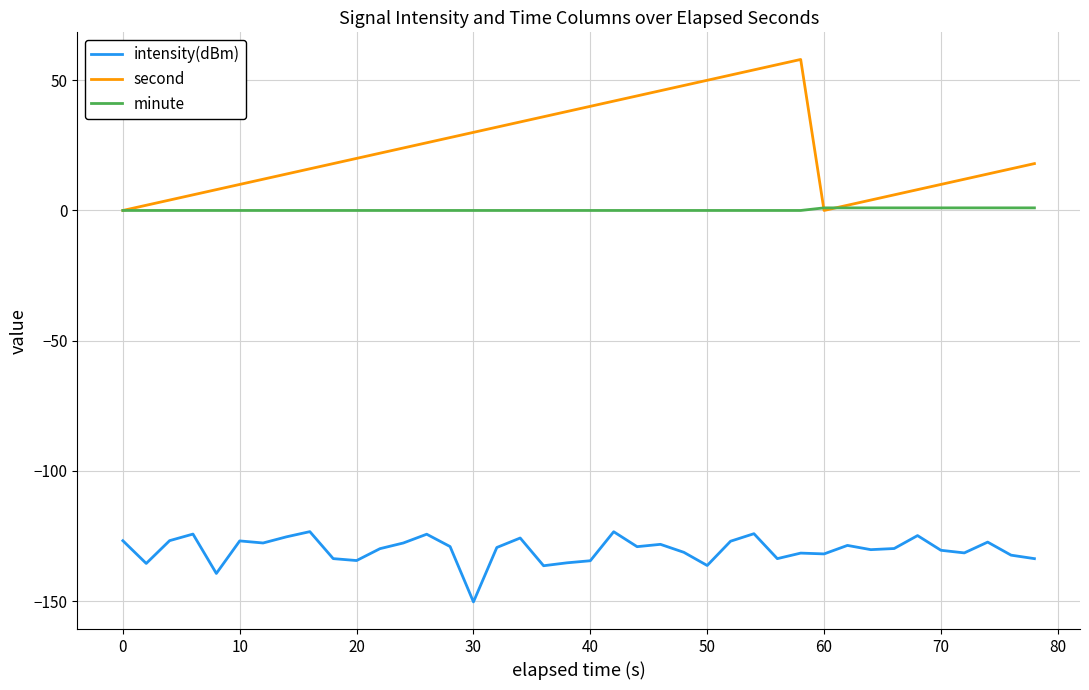

True or false: second and intensity(dBm) intersect in this chart.

False